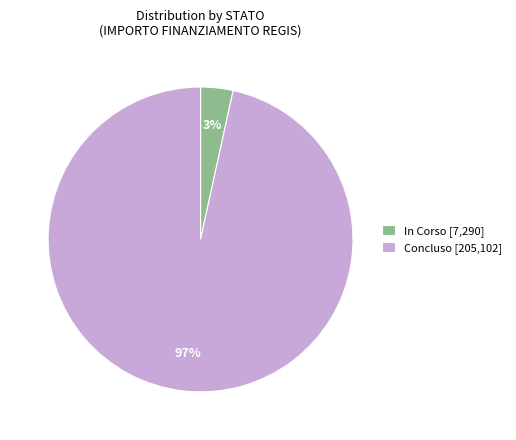

To the nearest percent, what is the average slice percentage?

50%